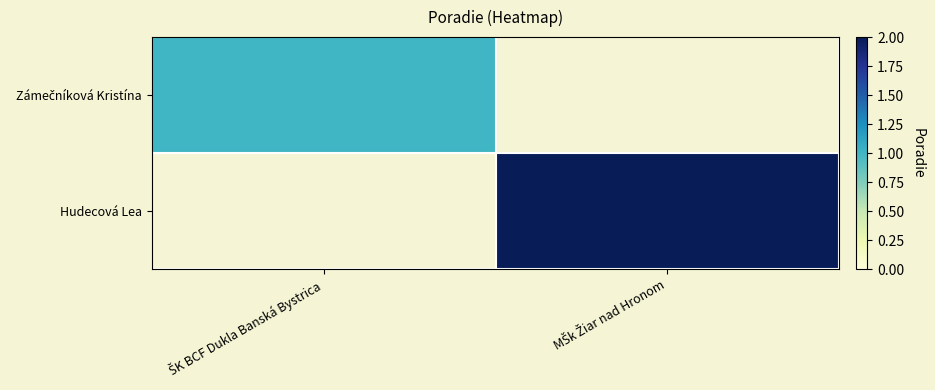

What is the maximum value for Zámečníková Kristína?

1.0